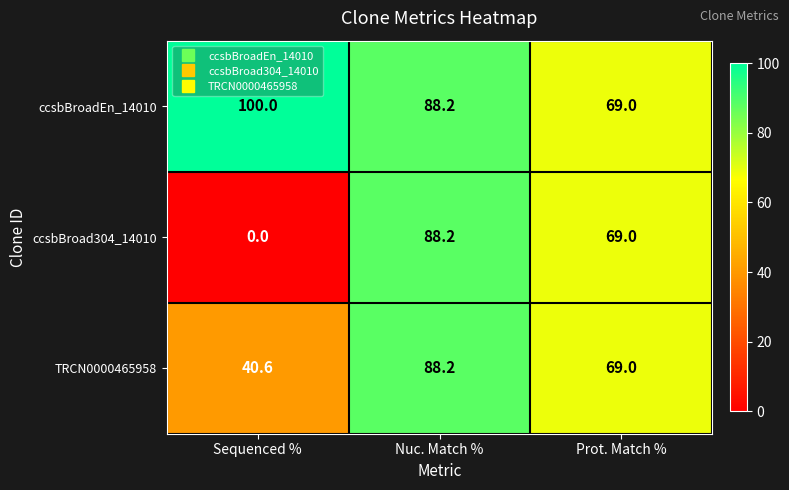

The TRCN0000465958 series shows 40.6 at Sequenced %. True or false?

True